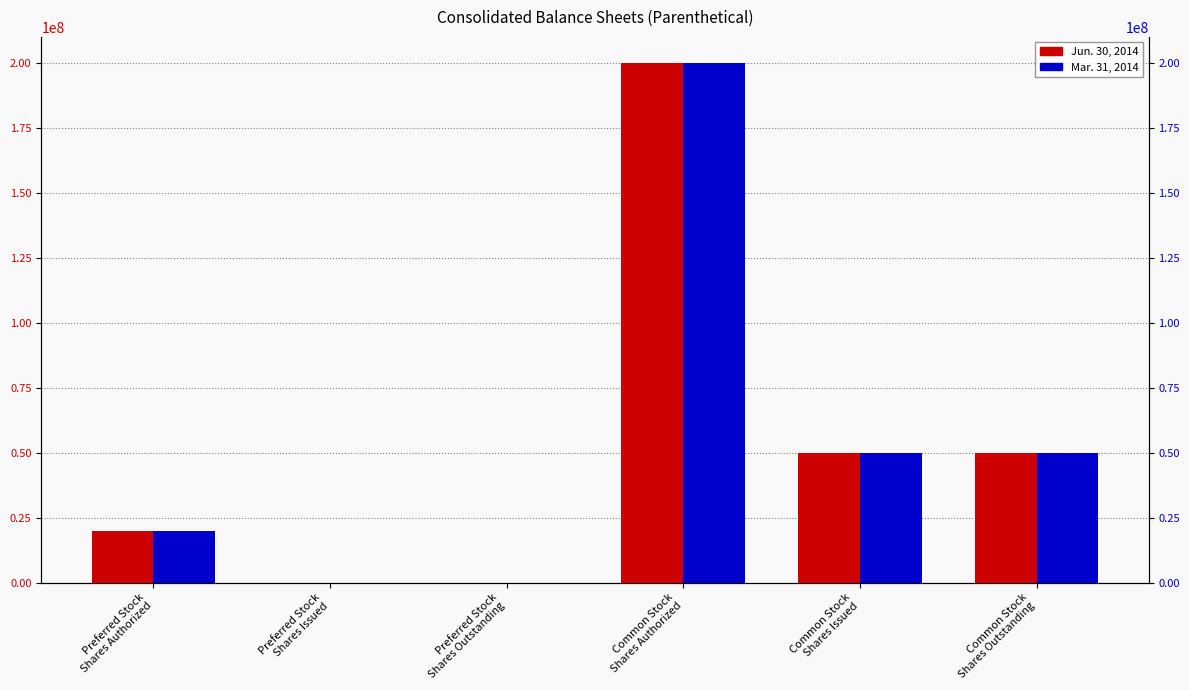

Reading left to right, list all the values displayed in this chart.

Jun. 30, 2014: 20000000	0	0	200000000	49989500	49989500
Mar. 31, 2014: 20000000	0	0	200000000	49989500	49989500